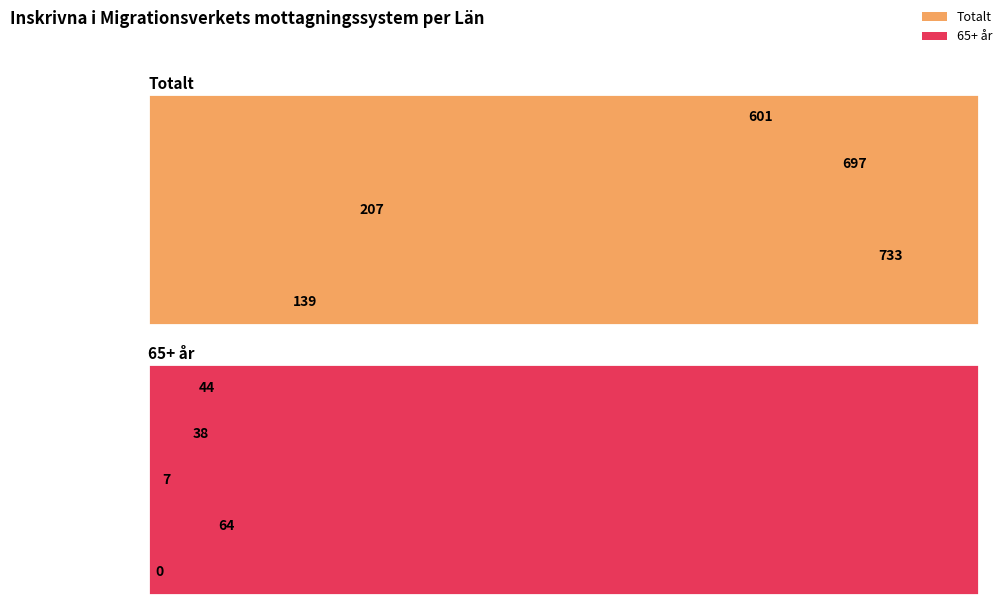

Rank the series by their maximum value, from lowest to highest.

65+ år, Totalt